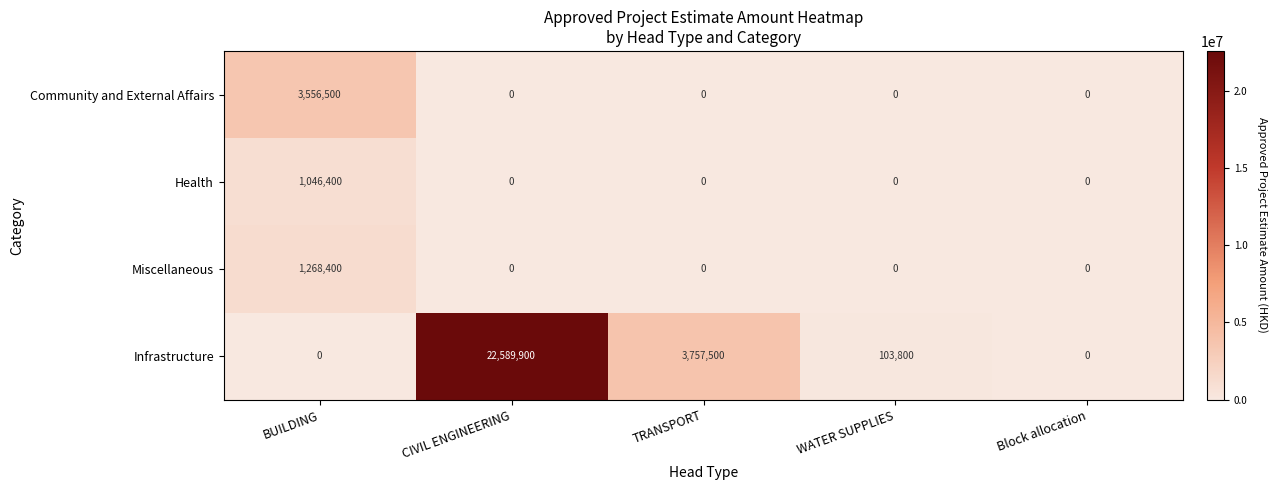

What is the total value across all series at TRANSPORT?

3757500